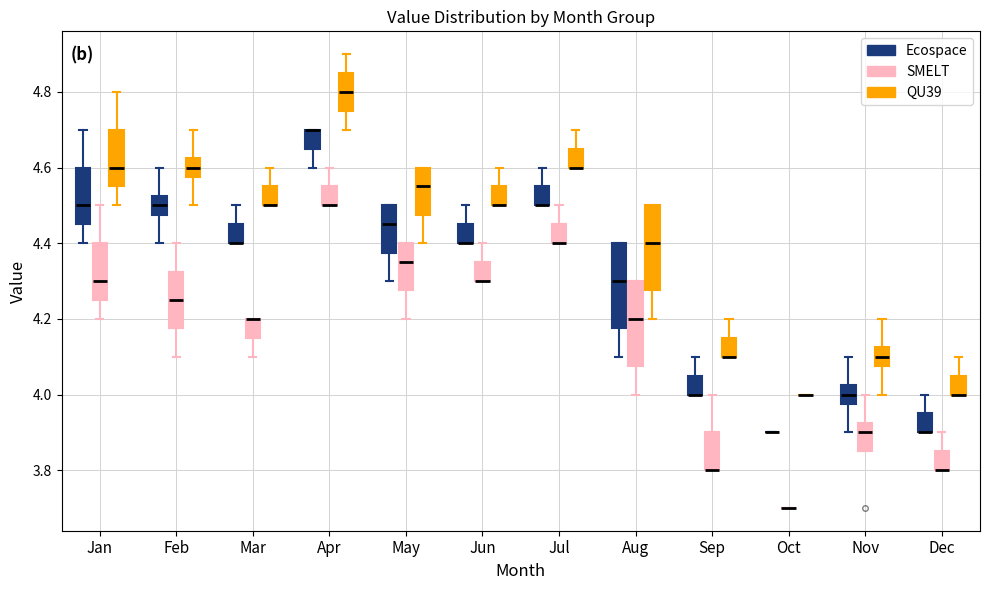

Where does the lower whisker of the box for May (QU39) end on the y-axis? The values are not printed on the chart, so give them approximately, as read against the axis.

4.40